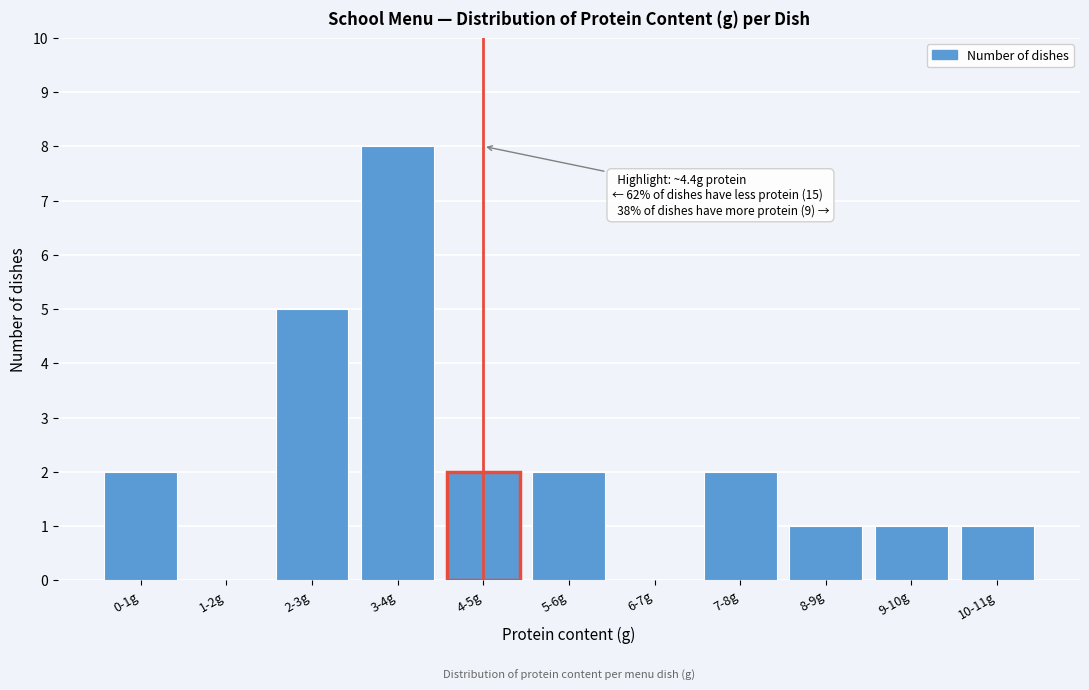

Reading left to right, list all the values displayed in this chart.

0-1g=2	1-2g=0	2-3g=5	3-4g=8	4-5g=2	5-6g=2	6-7g=0	7-8g=2	8-9g=1	9-10g=1	10-11g=1